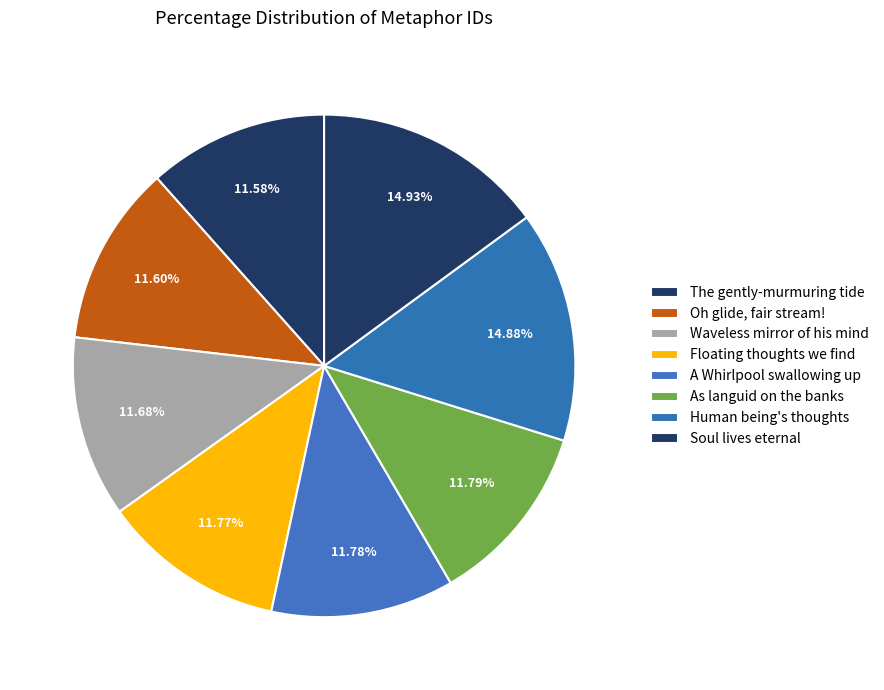

Which category has the biggest portion of the pie?

Soul lives eternal